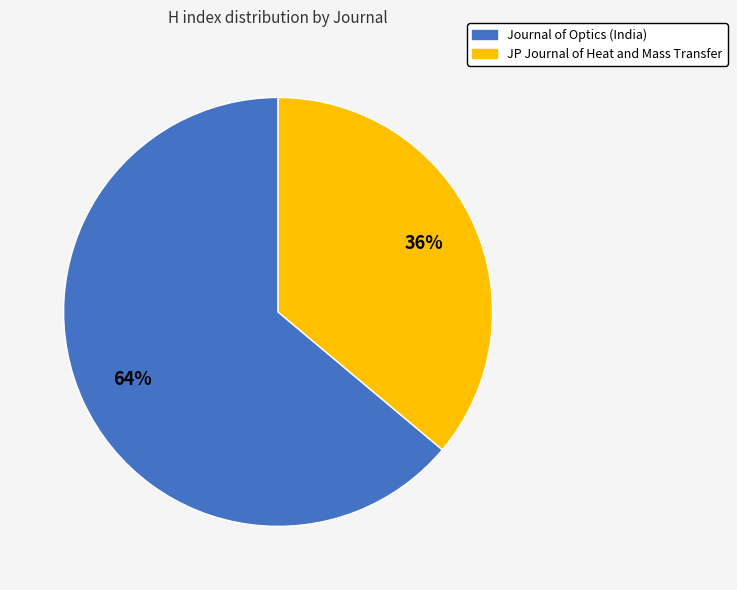

How many segments does this pie chart have?

2